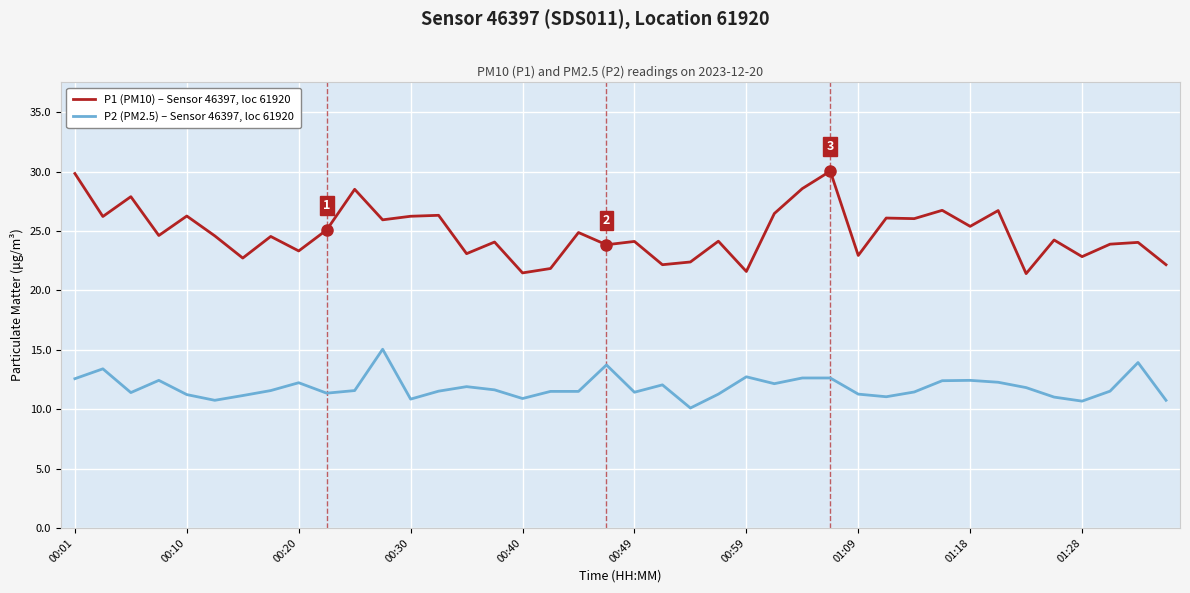

Which series has the largest range (max minus min)?

P1 (PM10) – Sensor 46397, loc 61920